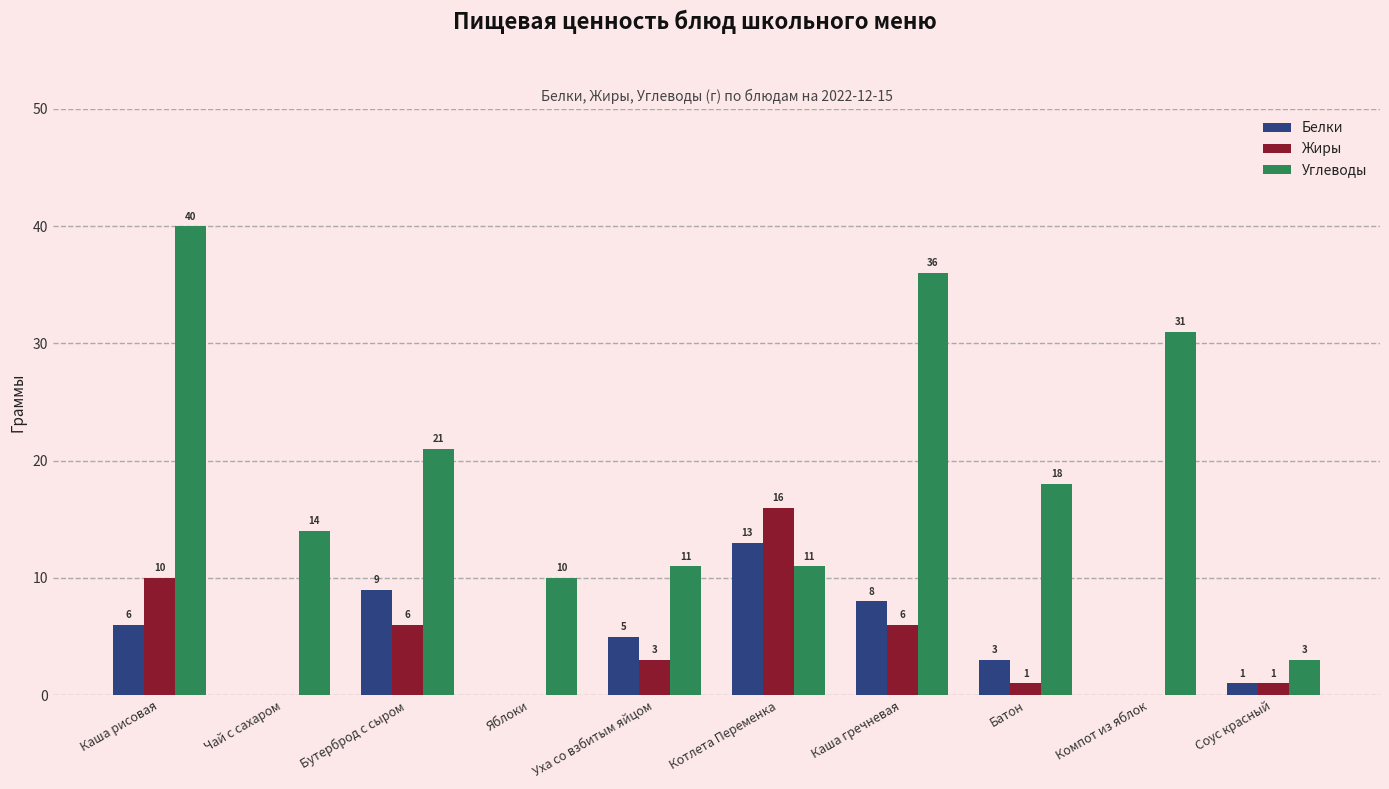

Which label corresponds to the largest value in the chart?

Каша рисовая